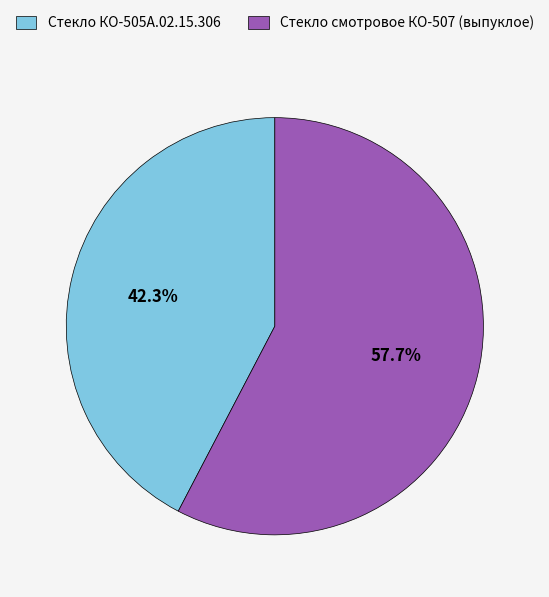

Which slice is the smallest?

Стекло КО-505А.02.15.306